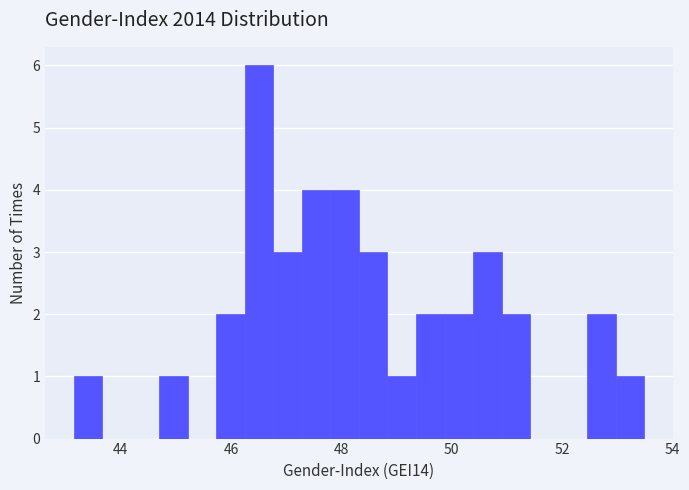

Around what value on the x-axis is the tallest bar? Give the approximate position of its centre, as read against the axis.

46.6